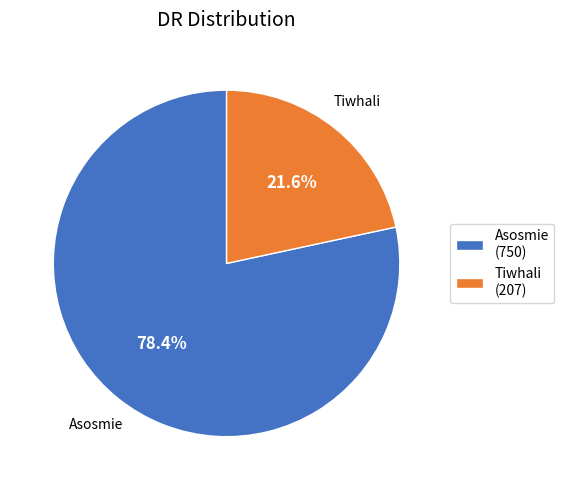

Combined, do Asosmie and Tiwhali account for over 50%?

Yes